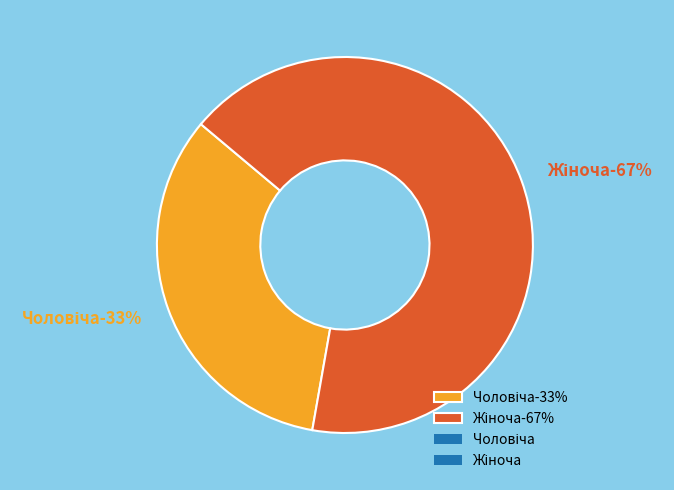

True or false: Чоловіча accounts for 33% of the total.

True